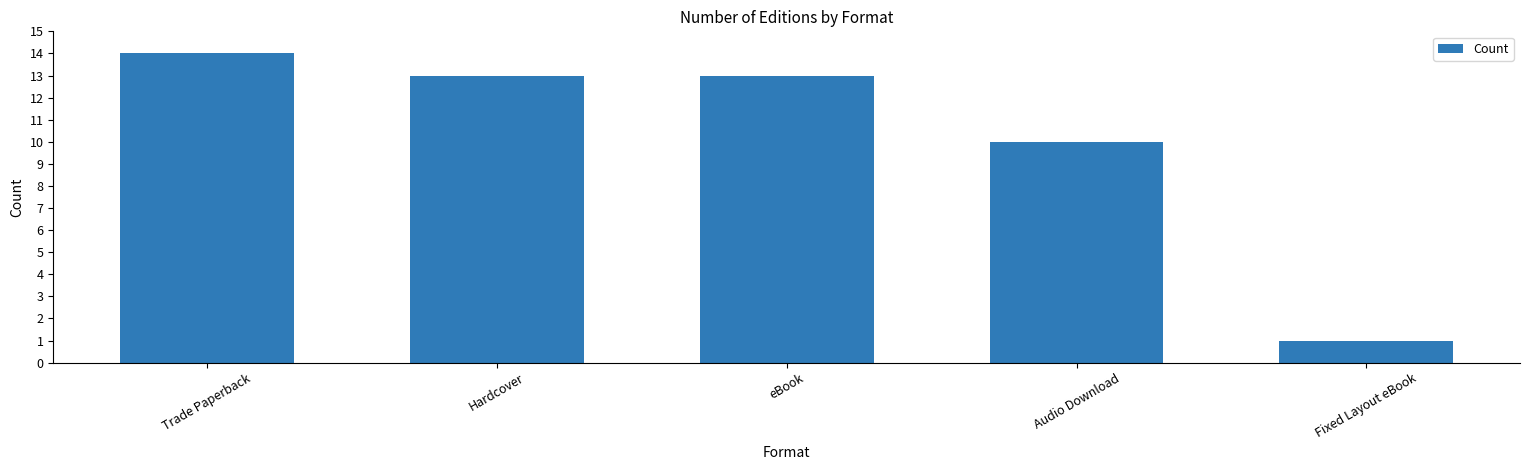

True or false: the data shows 23 at Trade Paperback.

False